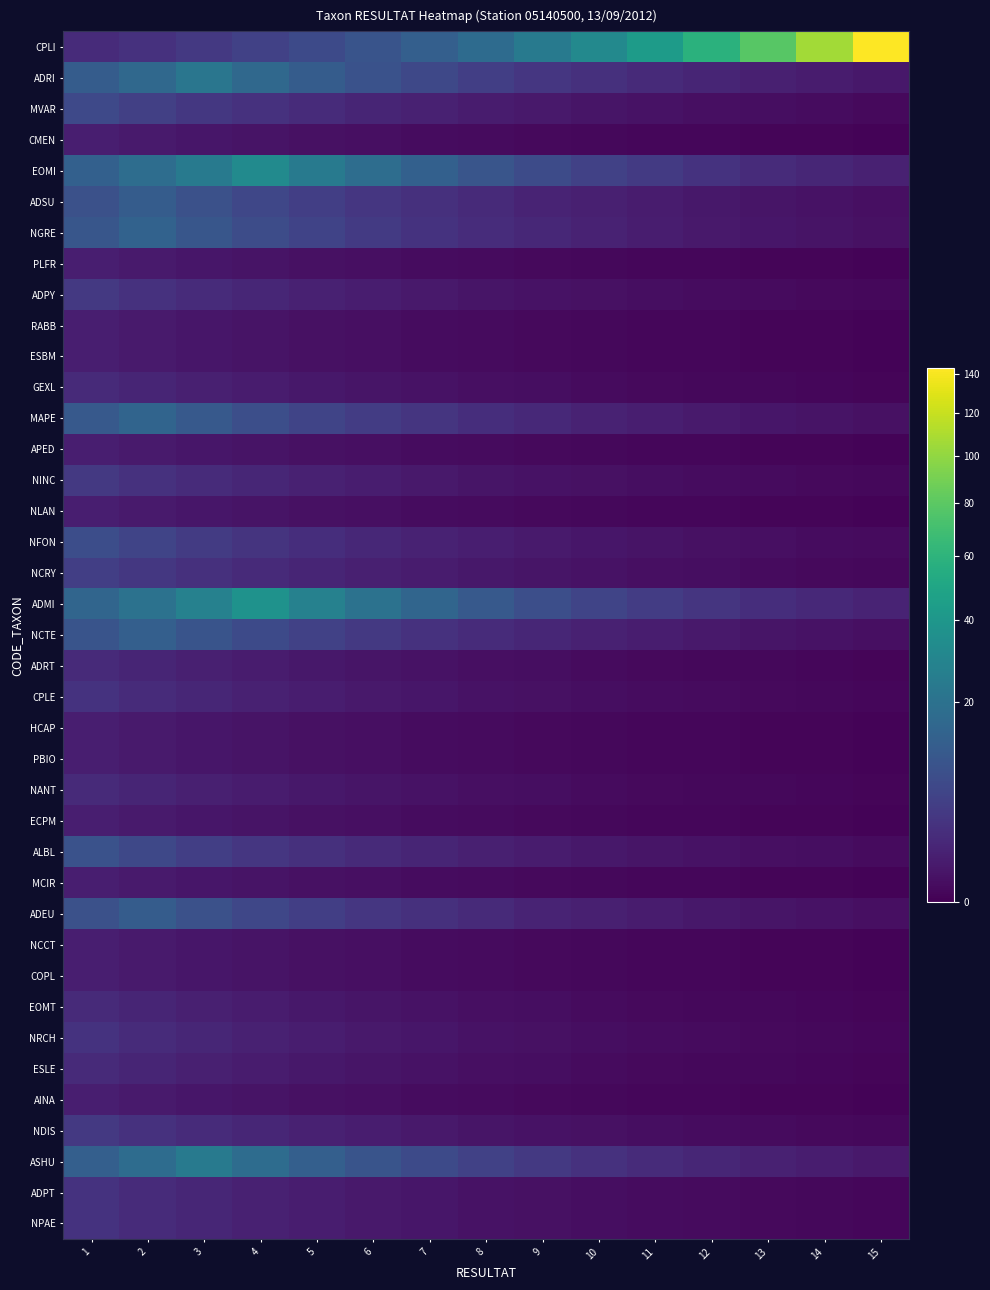

At how many categories does at least one series exceed 75?

3